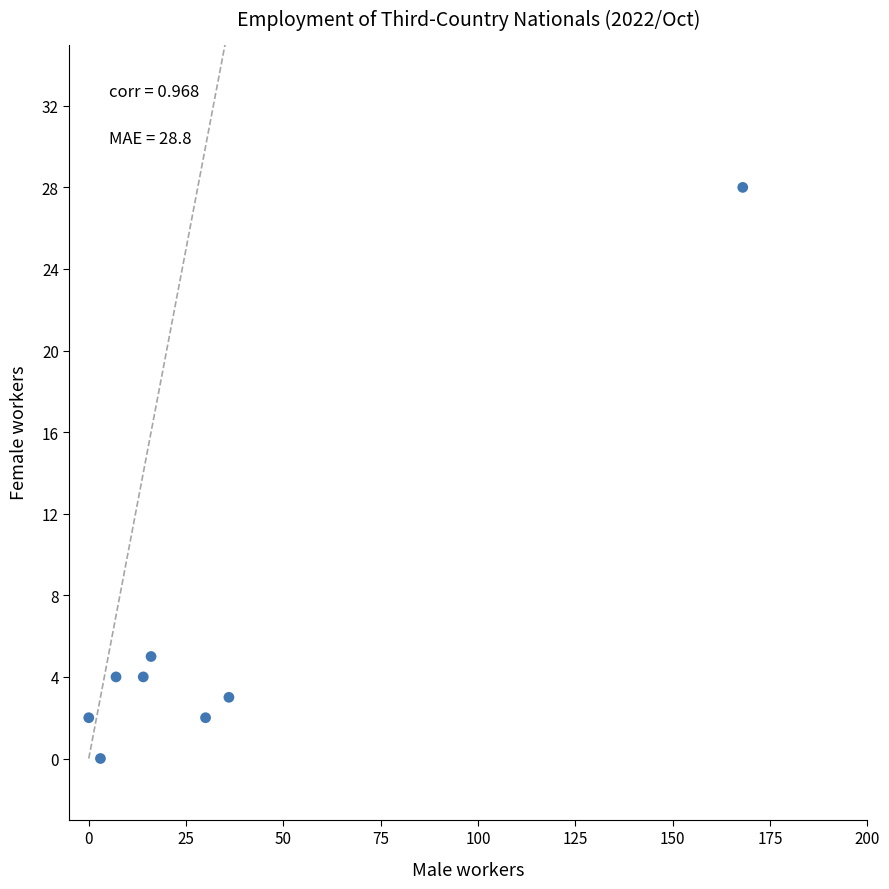

What is the average X value?

34